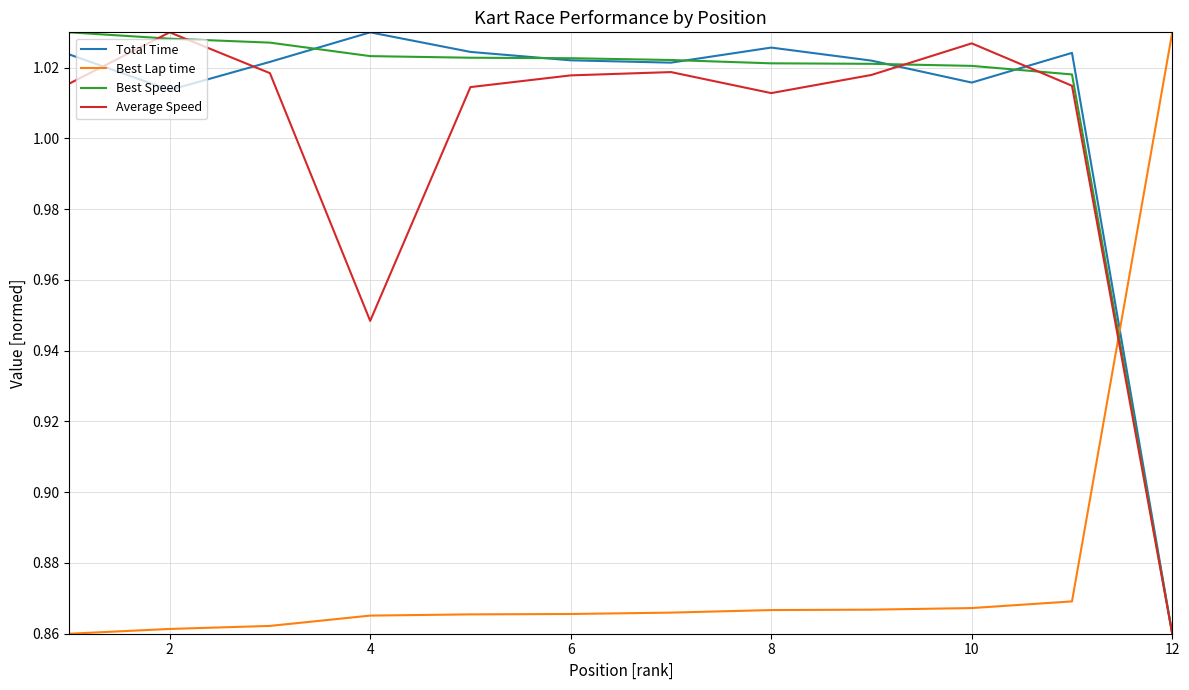

What are all the series names shown in the legend?

Total Time, Best Lap time, Best Speed, Average Speed